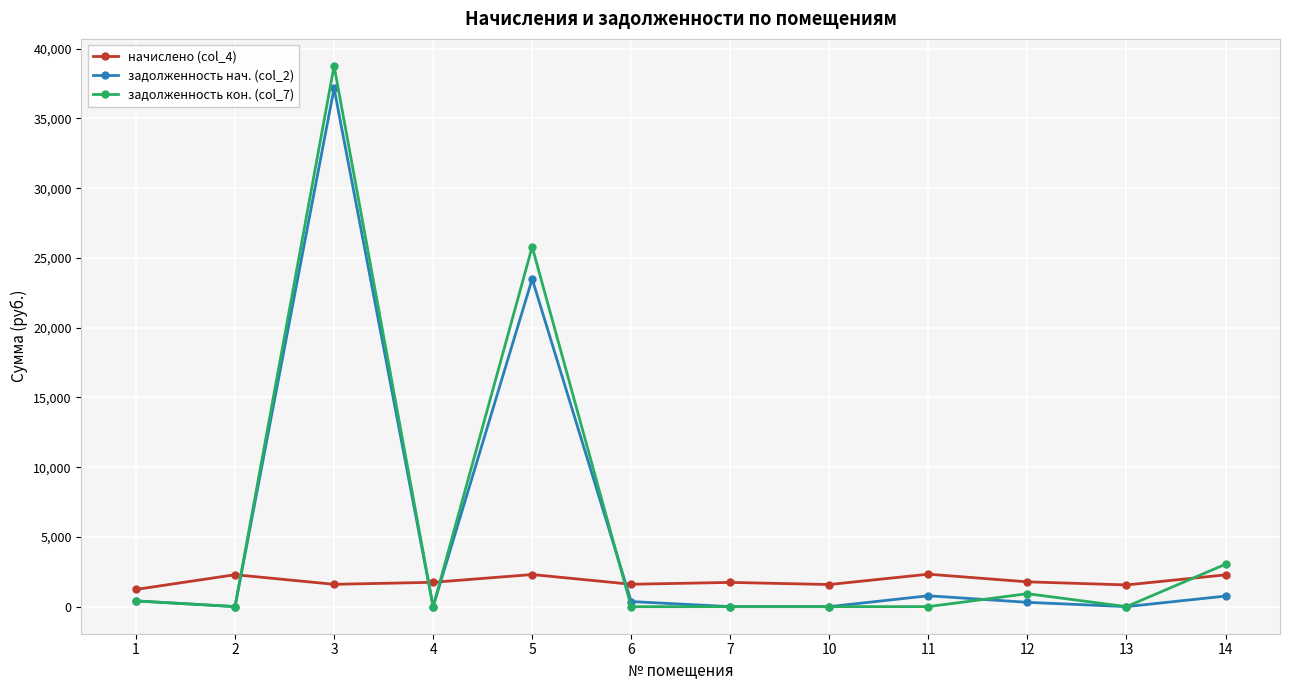

What is the total value across all series at 3?

77535.0